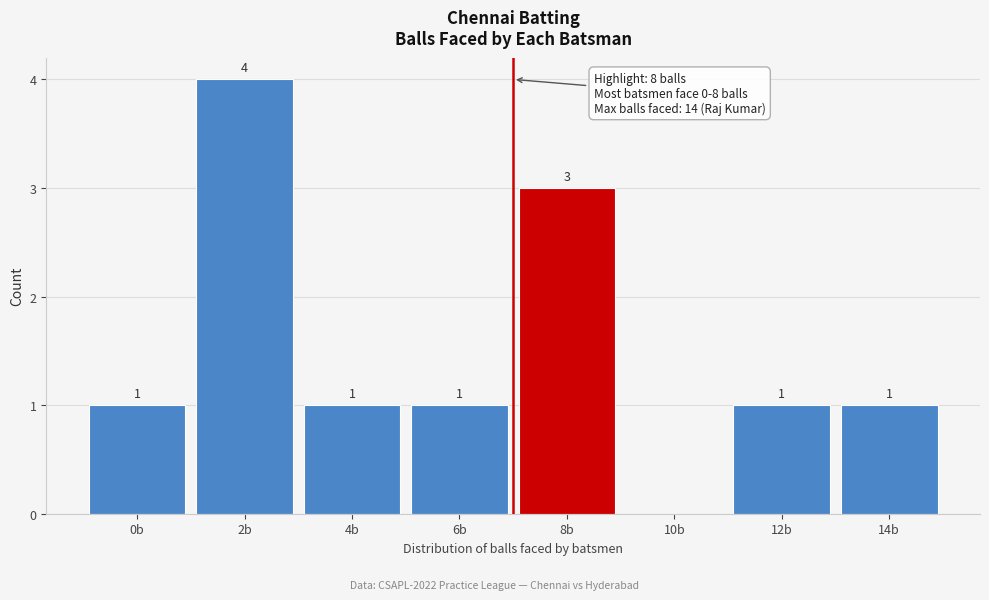

Reading left to right, what are all the values shown in this chart?

0b=1	2b=4	4b=1	6b=1	8b=3	10b=0	12b=1	14b=1